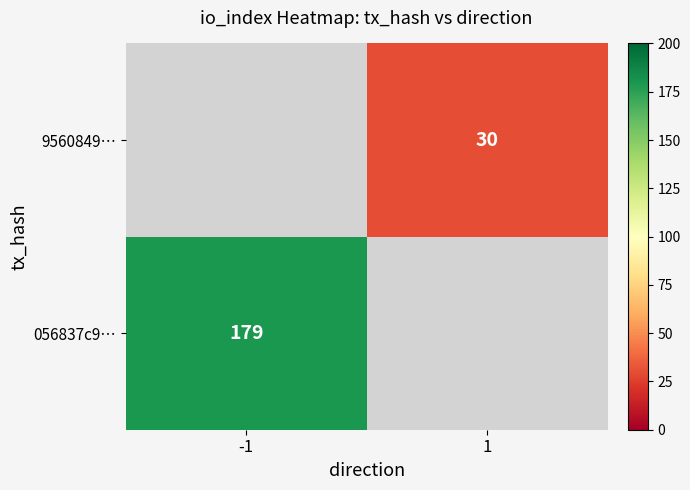

Is it true that 056837c9… equals 179 at -1?

True